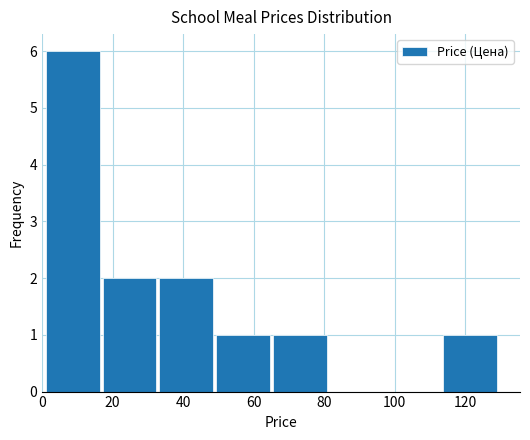

Reading left to right, transcribe this chart: for each bar, give the range it covers on the x-axis and its height. Neither the bar edges nor the heights are printed on the chart, so give them approximately, as read against the axes.

2 to 18: 6
18 to 34: 2
34 to 50: 2
50 to 66: 1
66 to 82: 1
82 to 98: 0
98 to 114: 0
114 to 130: 1